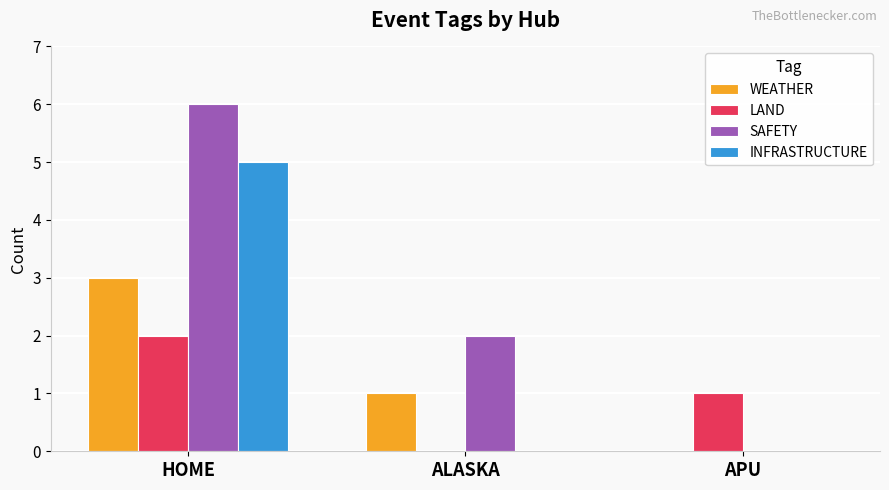

At which category is the sum across all series the highest?

HOME